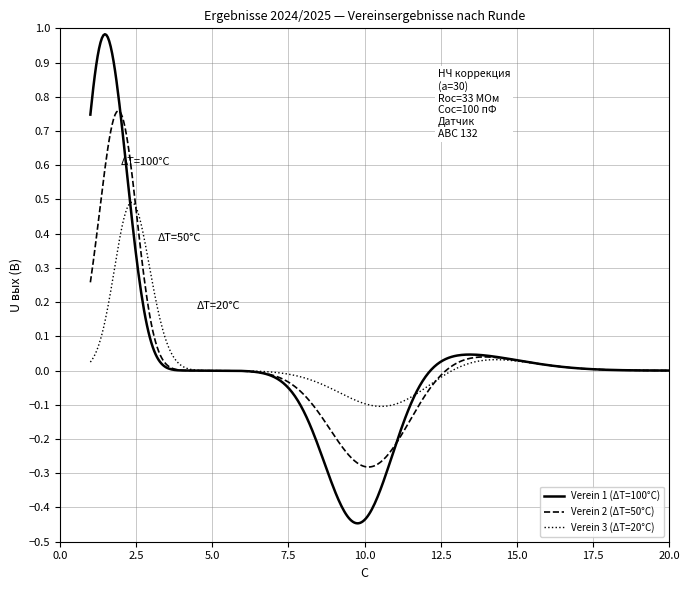

Rank the series by their maximum value, from lowest to highest.

Verein 3 (ΔT=20°C), Verein 2 (ΔT=50°C), Verein 1 (ΔT=100°C)